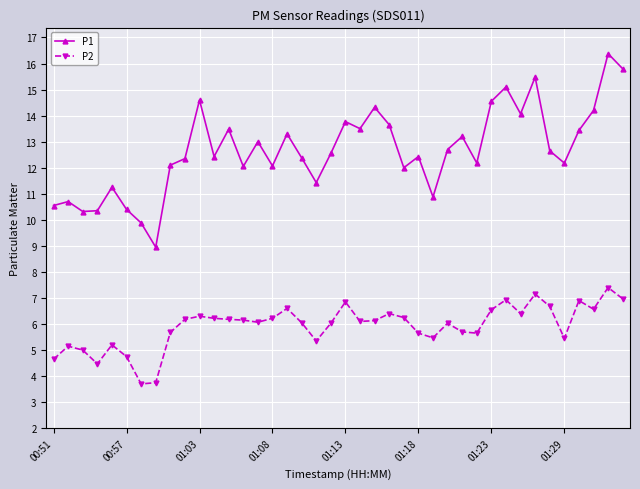

Rank the series by their maximum value, from highest to lowest.

P1, P2